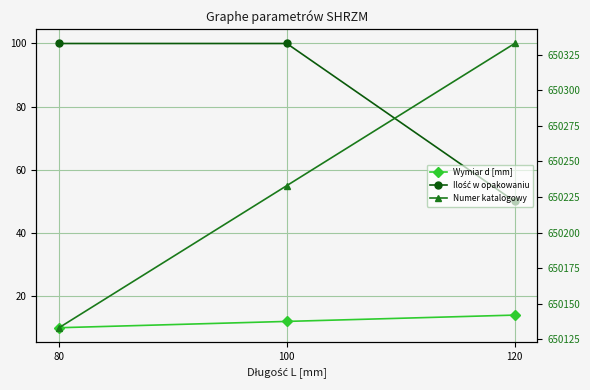

What is the difference between the maximum and minimum values in the Numer katalogowy series?

200